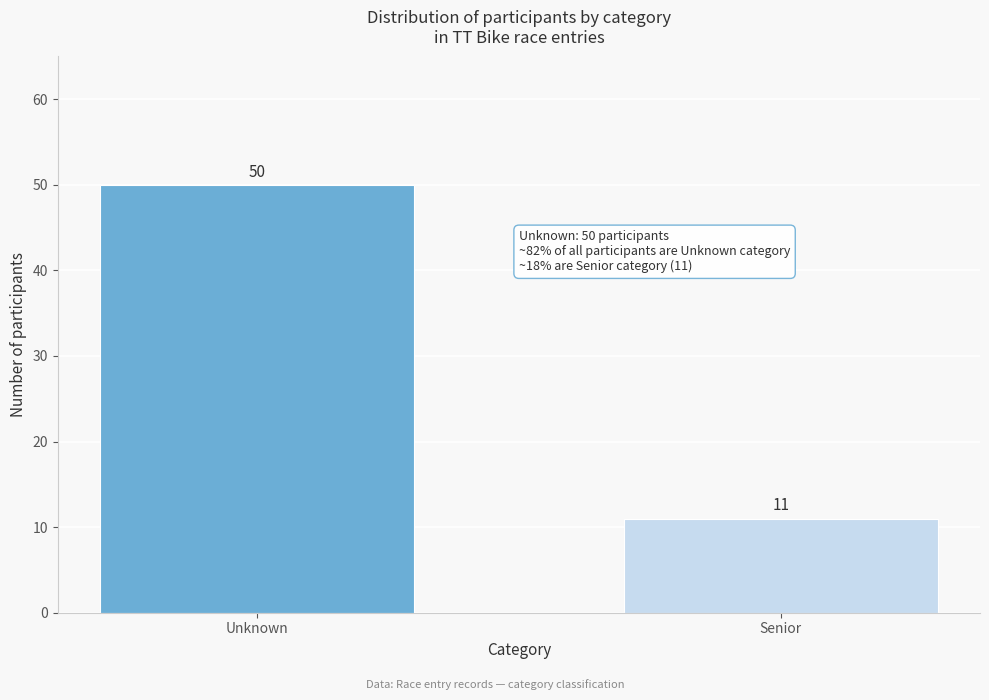

Reading left to right, extract all data points from this chart.

50	11